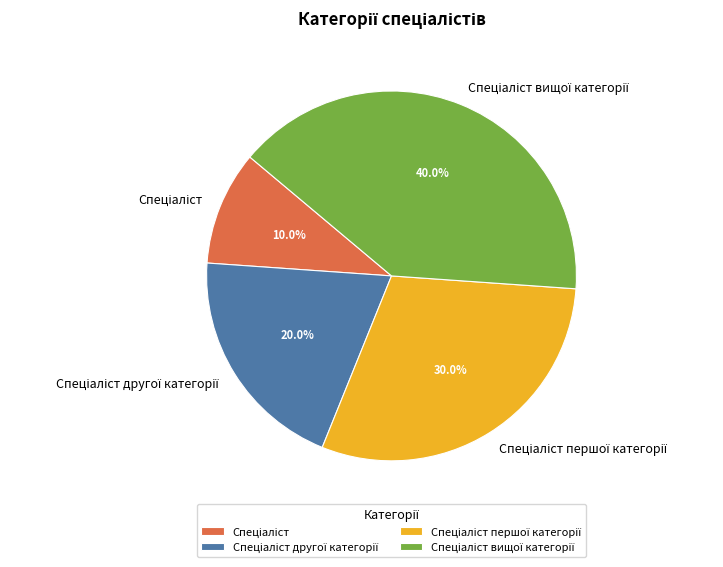

Does any single category account for the majority?

No